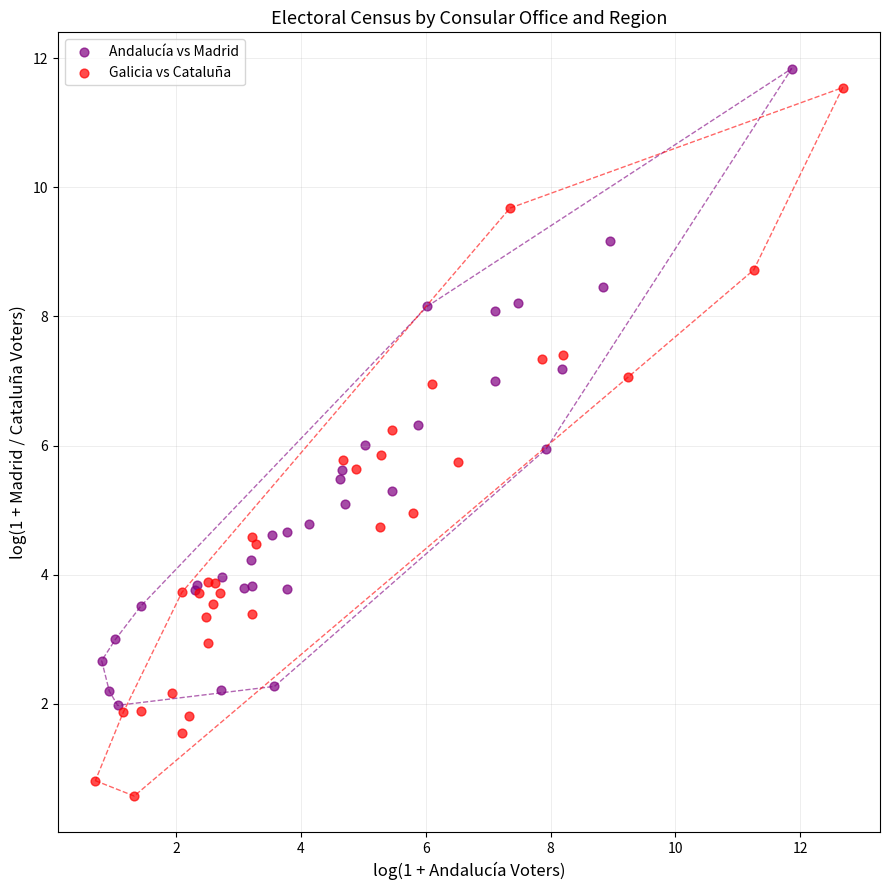

Which series has the widest spread of Y values?

Galicia vs Cataluña